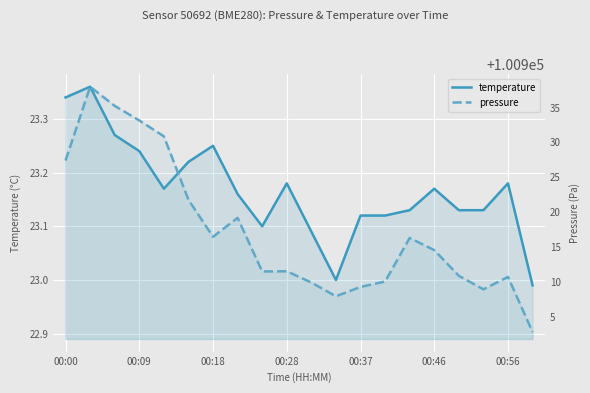

What are all the series names shown in the legend?

temperature, pressure